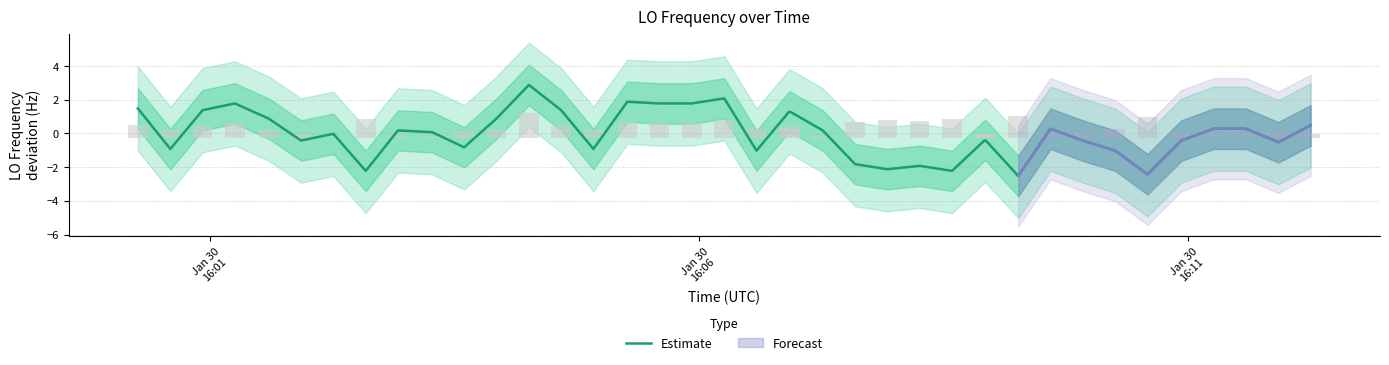

What is the lowest value of the Estimate series?

-2.5